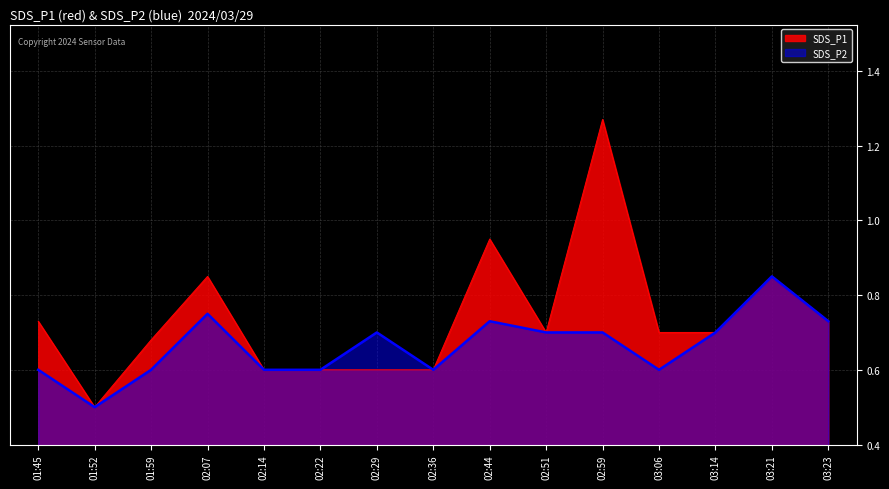

What is the difference between the maximum and minimum values in the SDS_P1 series?

0.8